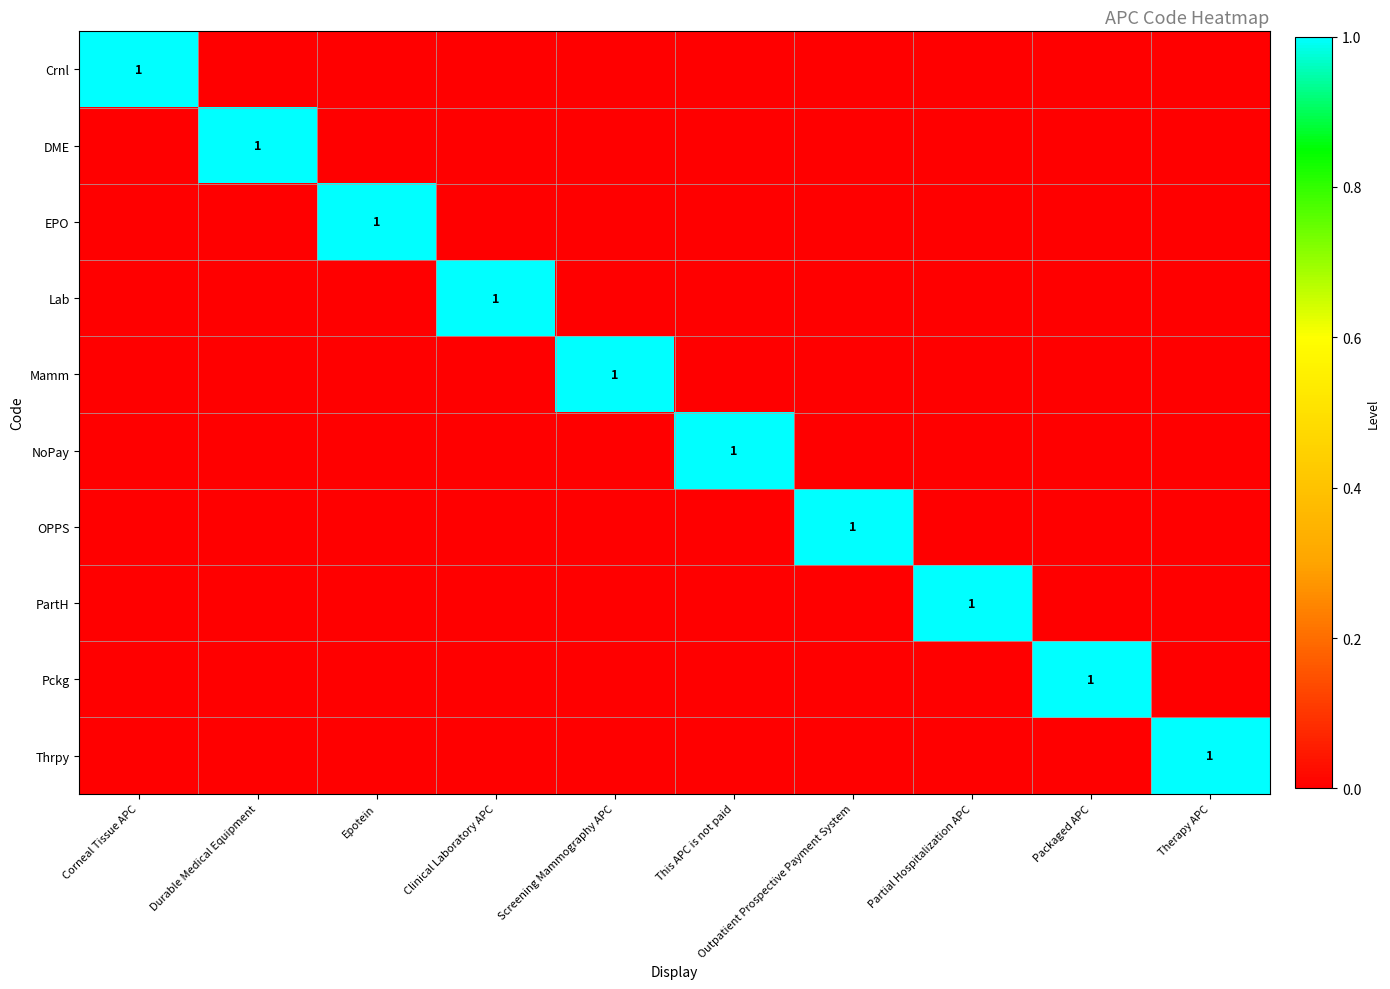

Between Clinical Laboratory APC and Therapy APC, which series saw the biggest shift?

Lab